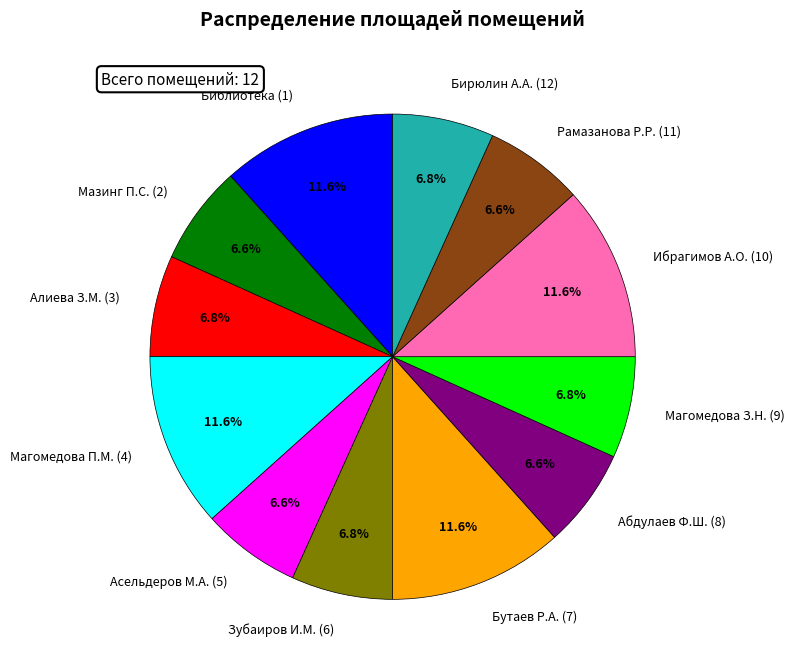

What percentage do Алиева З.М. (3) and Магомедова П.М. (4) together represent?

18.4%